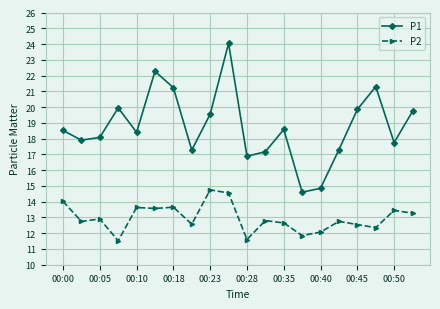

What are all the series names shown in the legend?

P1, P2